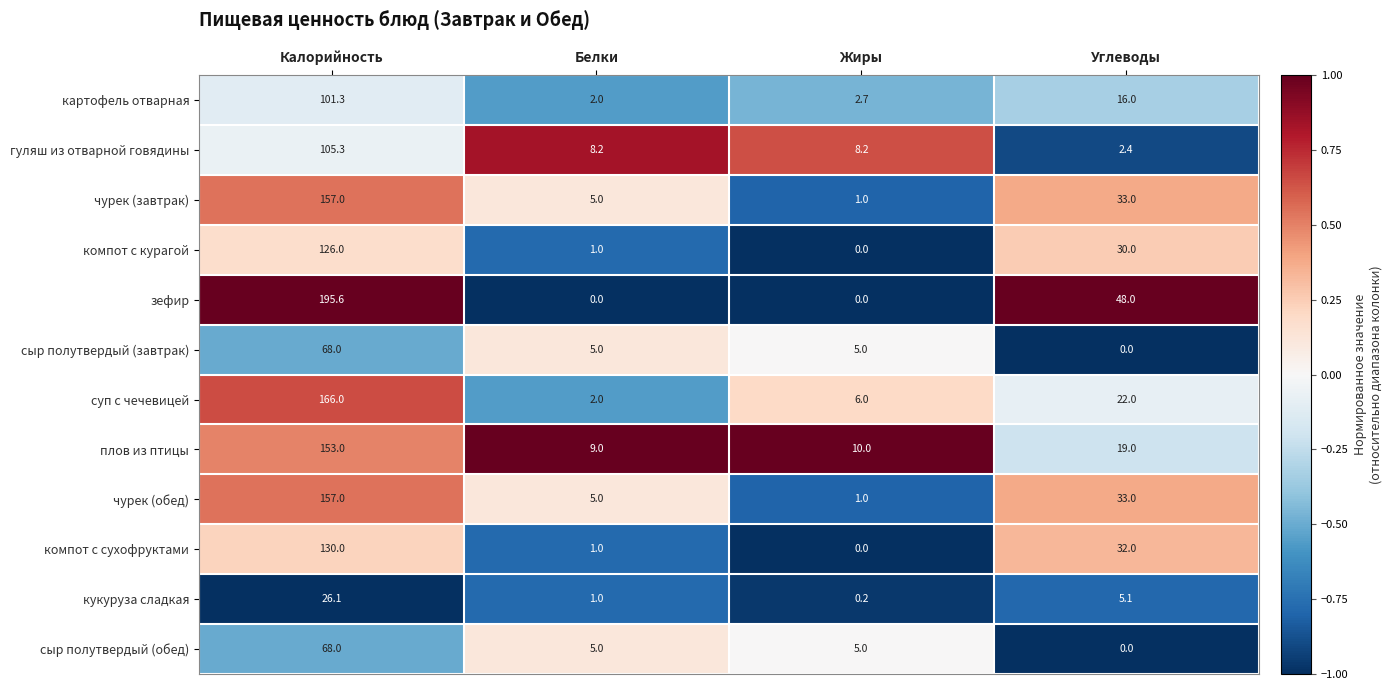

What is the average value of the чурек (обед) series?

49.0